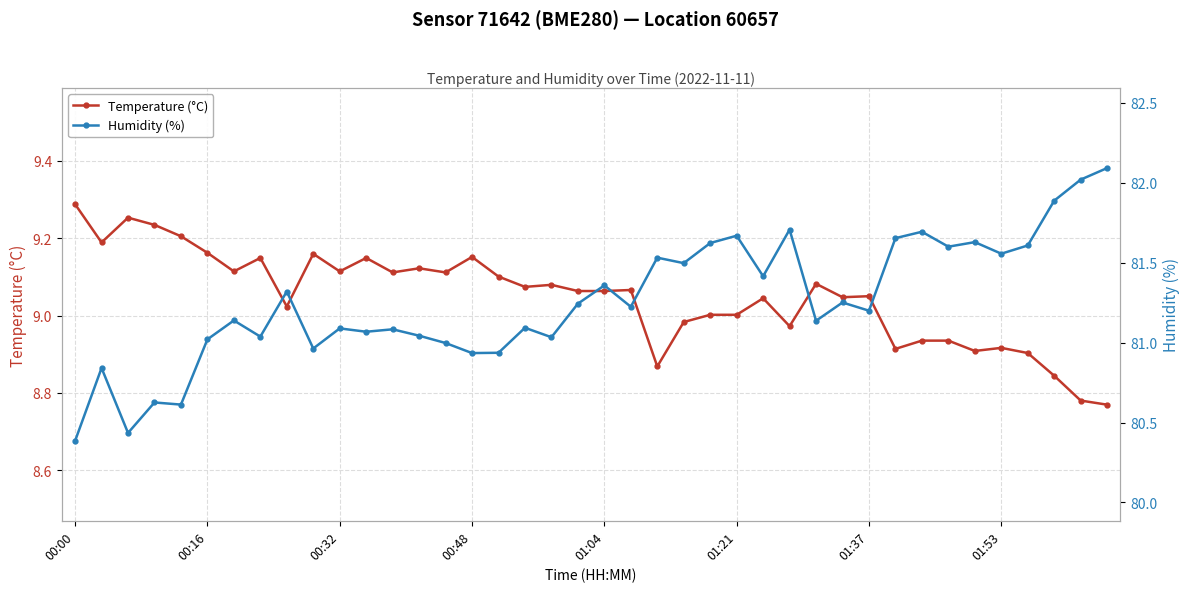

What is the difference between the maximum and minimum values in the Temperature (°C) series?

0.5